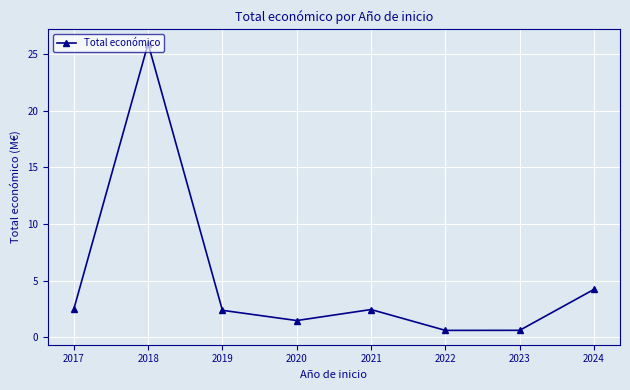

Between 2023 and 2018, which is larger?

2018